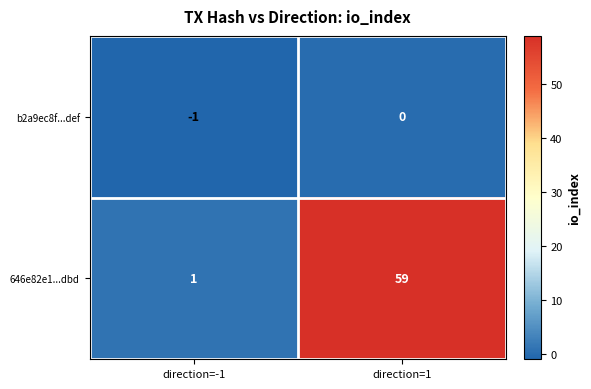

Rank the series at direction=-1 from highest to lowest value.

646e82e1...dbd, b2a9ec8f...def